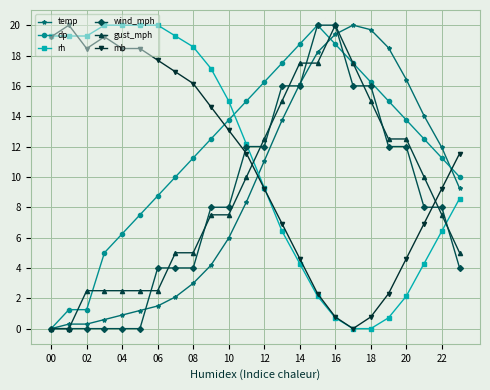

Which series has the largest total across all categories?

dp